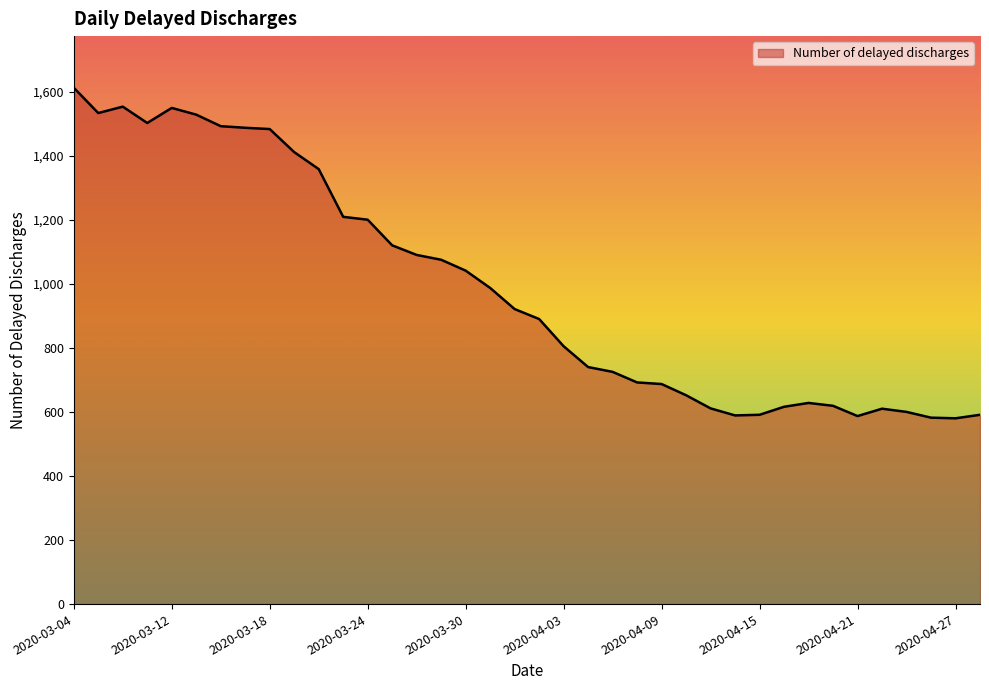

What is the difference between the maximum and minimum values?

1032